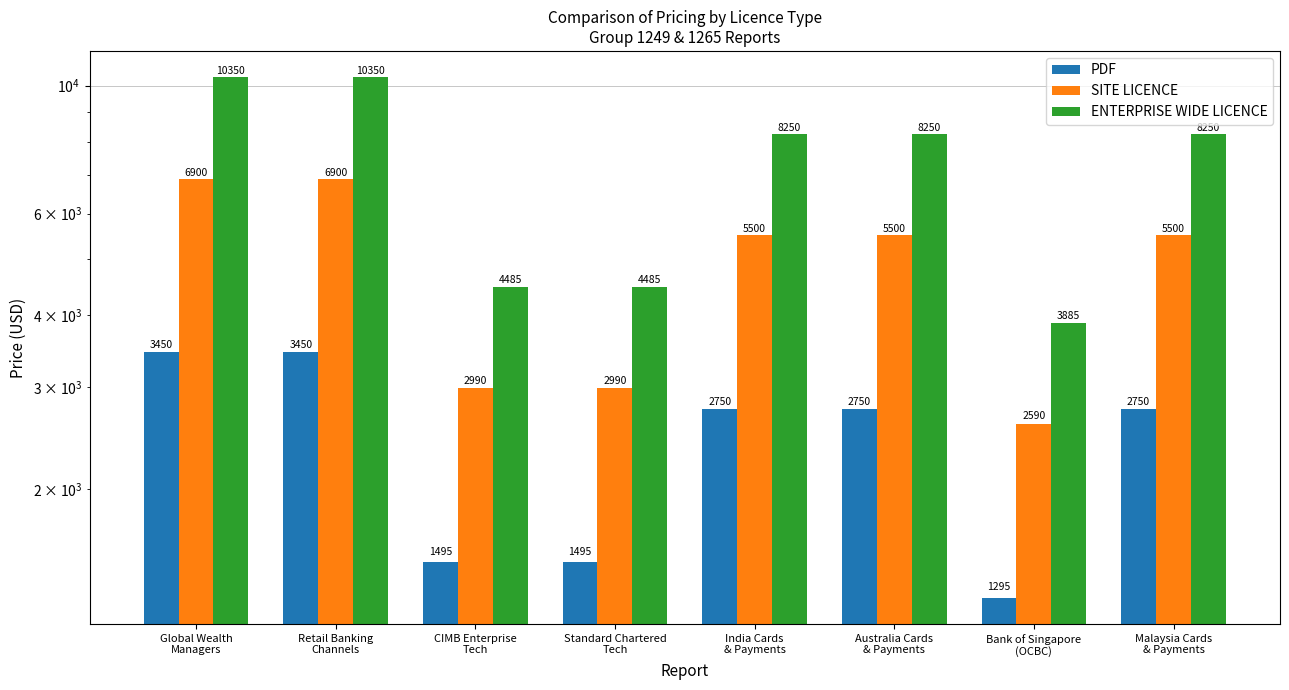

How many bars are there in each group?

3